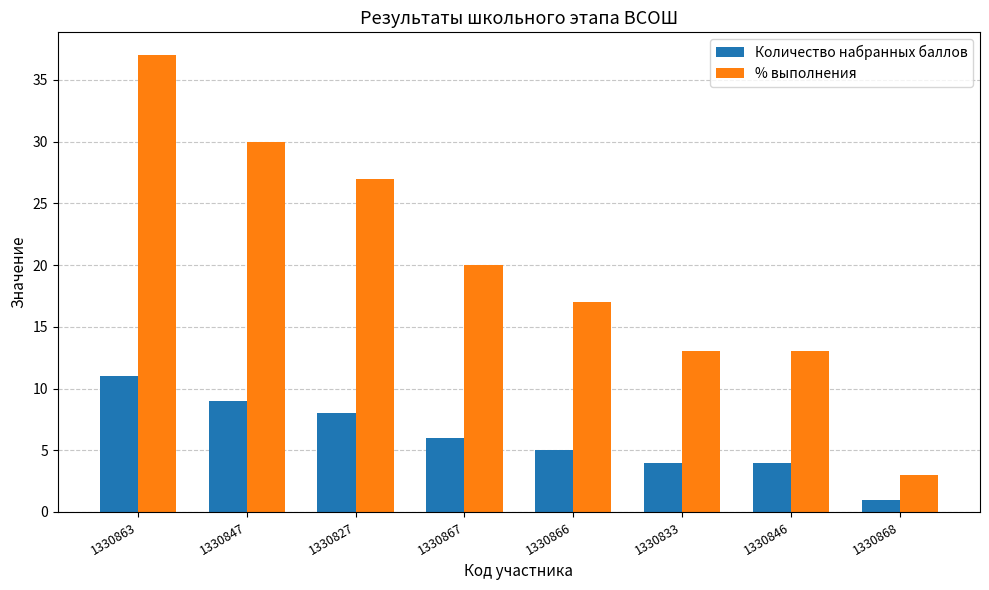

Which category has the highest value in the Количество набранных баллов series?

1330863